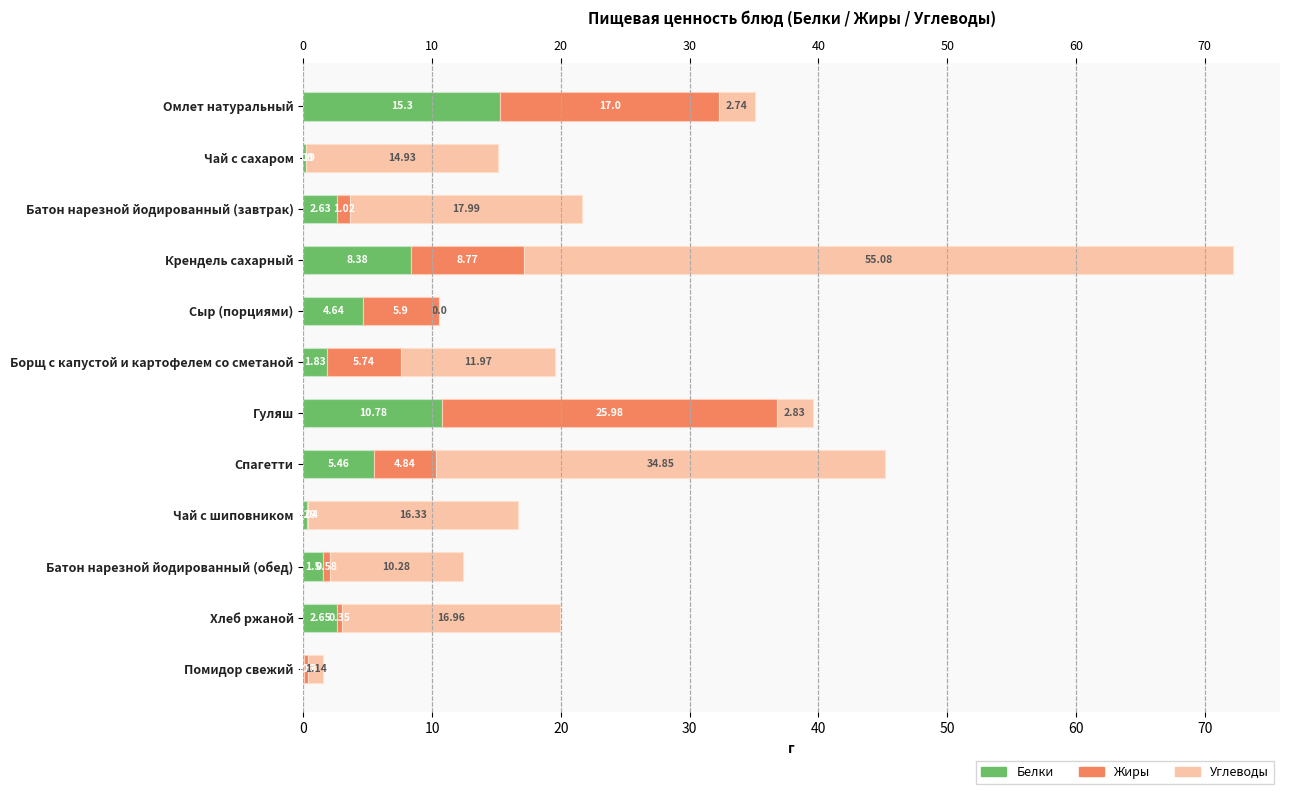

True or false: Углеводы has a value of 25.5 at Чай с сахаром.

False